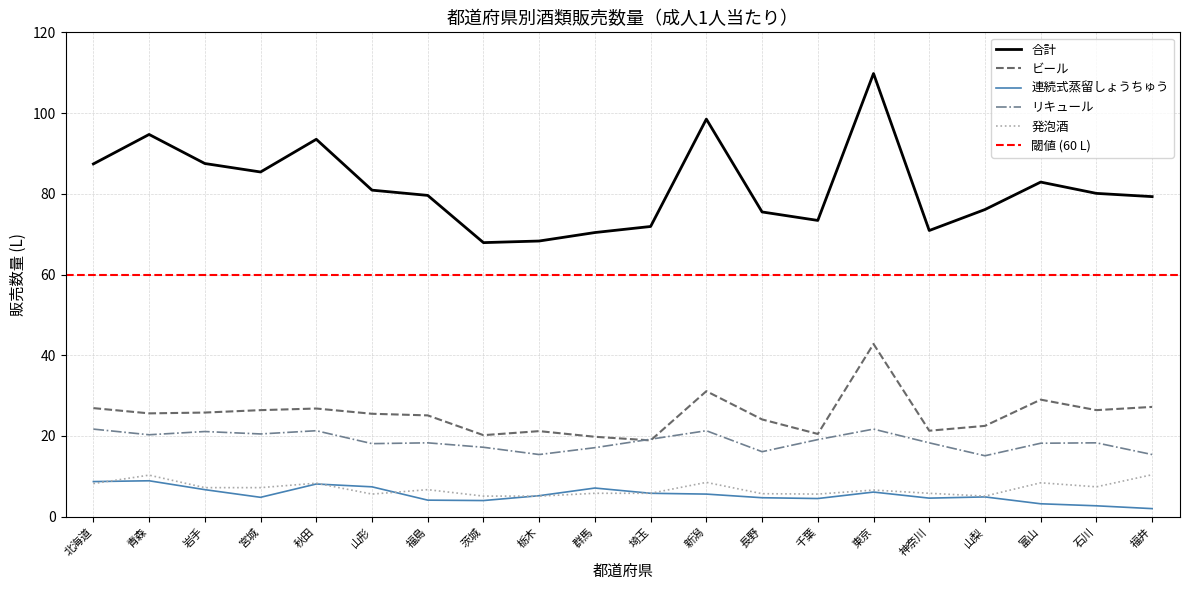

What is the value of the ビール point at the 9th from the left?

21.2